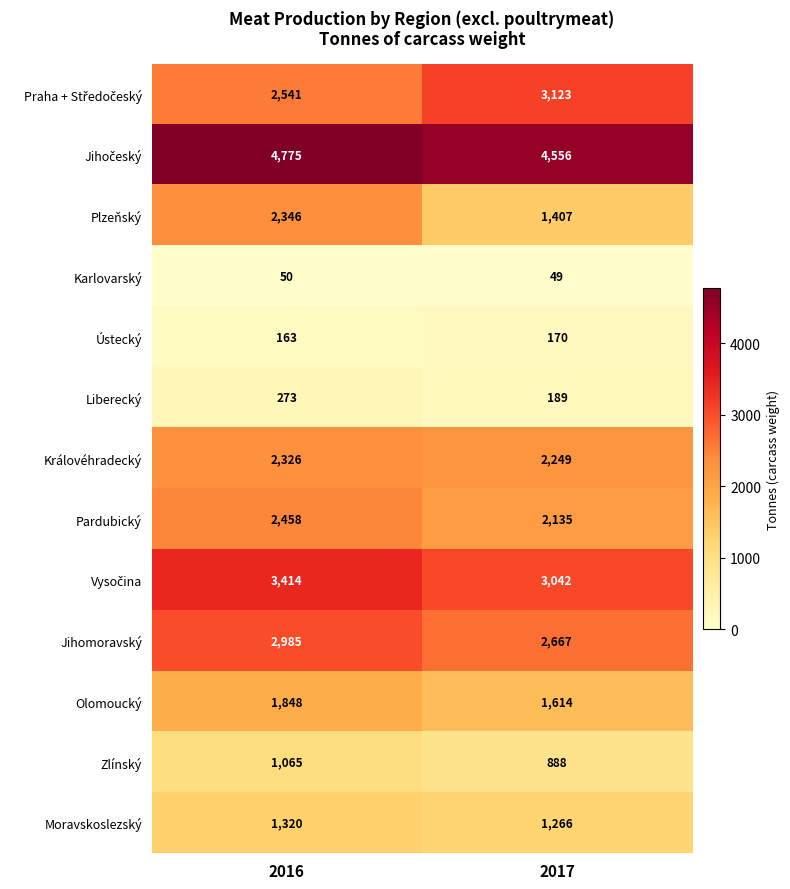

What is the sum of all Královéhradecký values?

4575